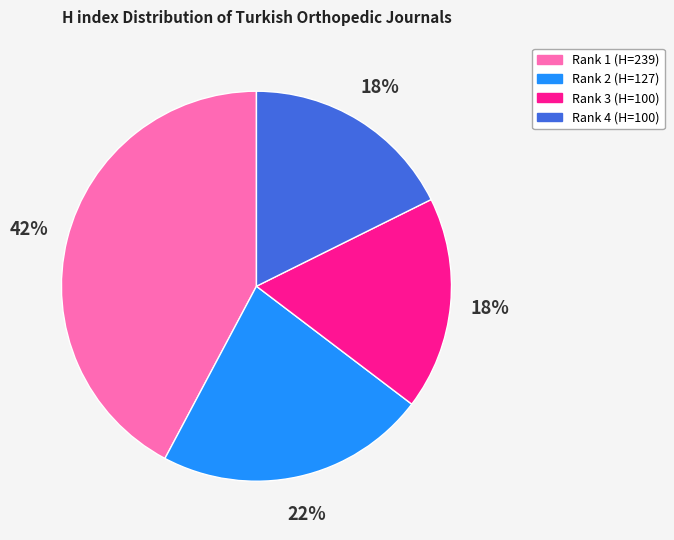

To the nearest percent, what percentage of the pie is Rank 4 (H=100)?

18%